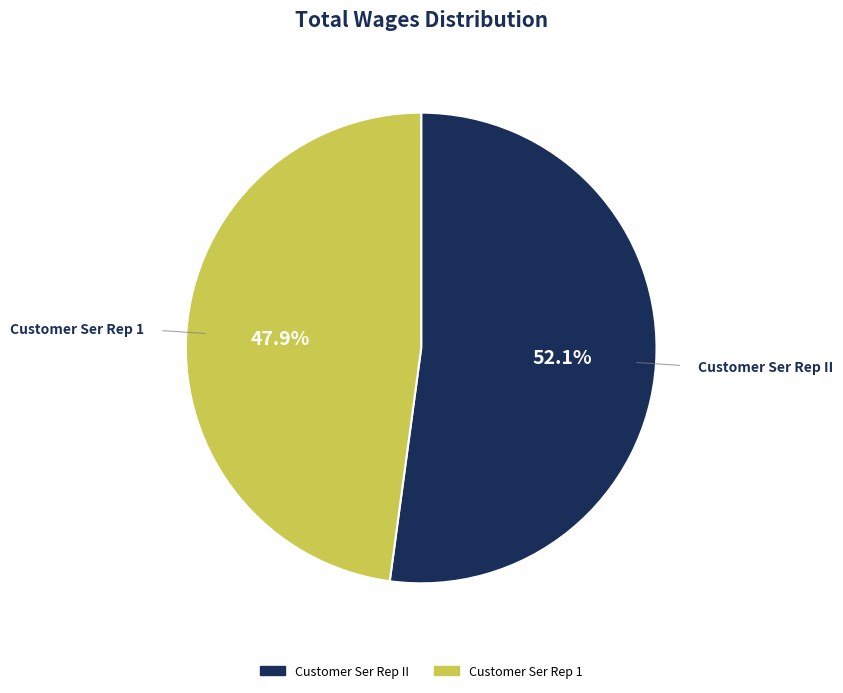

Which category accounts for the majority?

Customer Ser Rep II